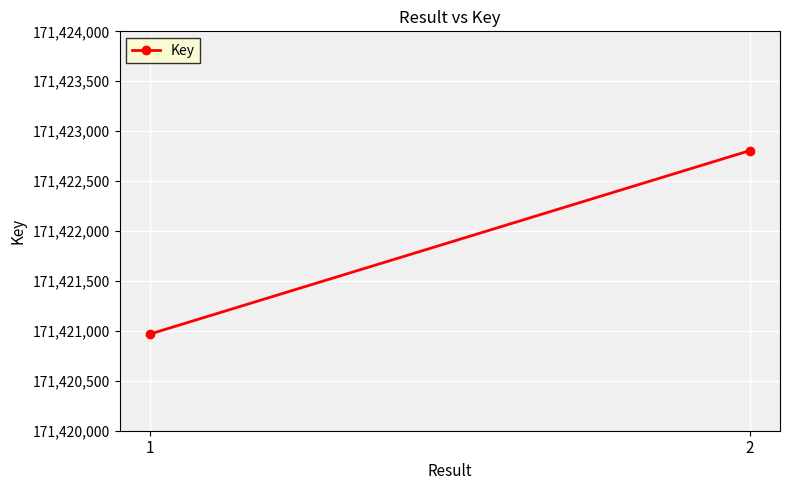

What is the average value?

171421886